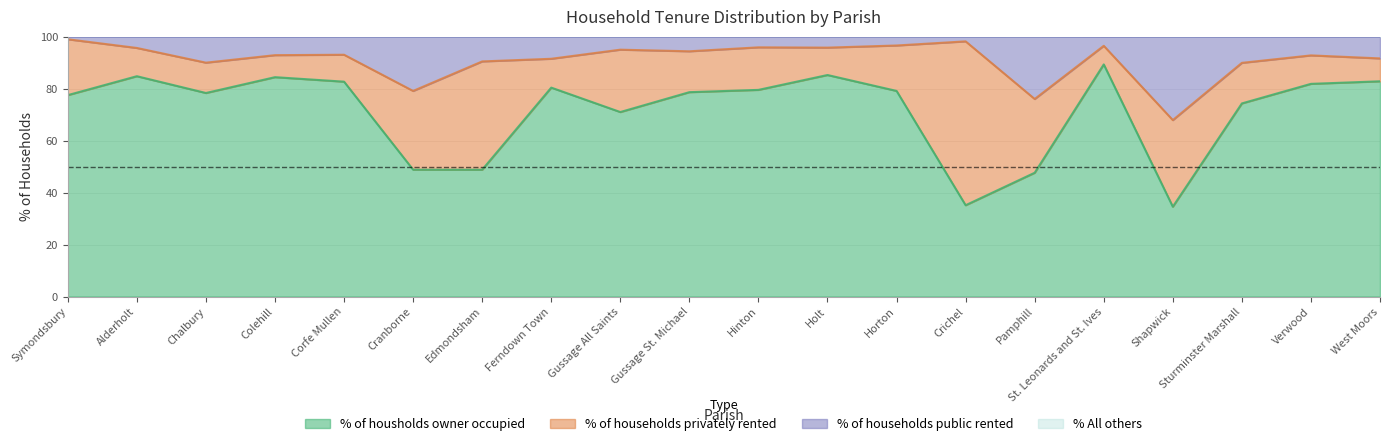

True or false: % of households public rented and % of housholds owner occupied cross at least once.

False